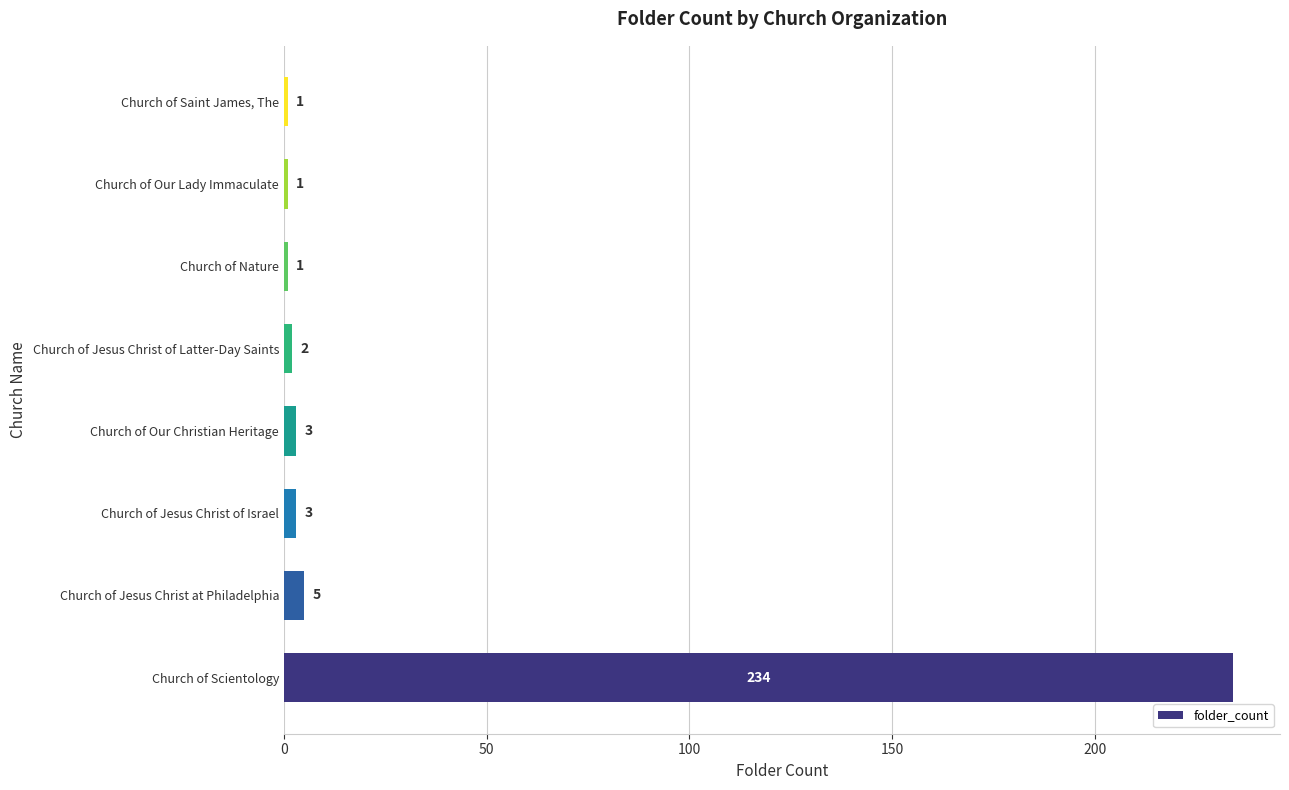

What is the difference between the second highest and second lowest values?

4